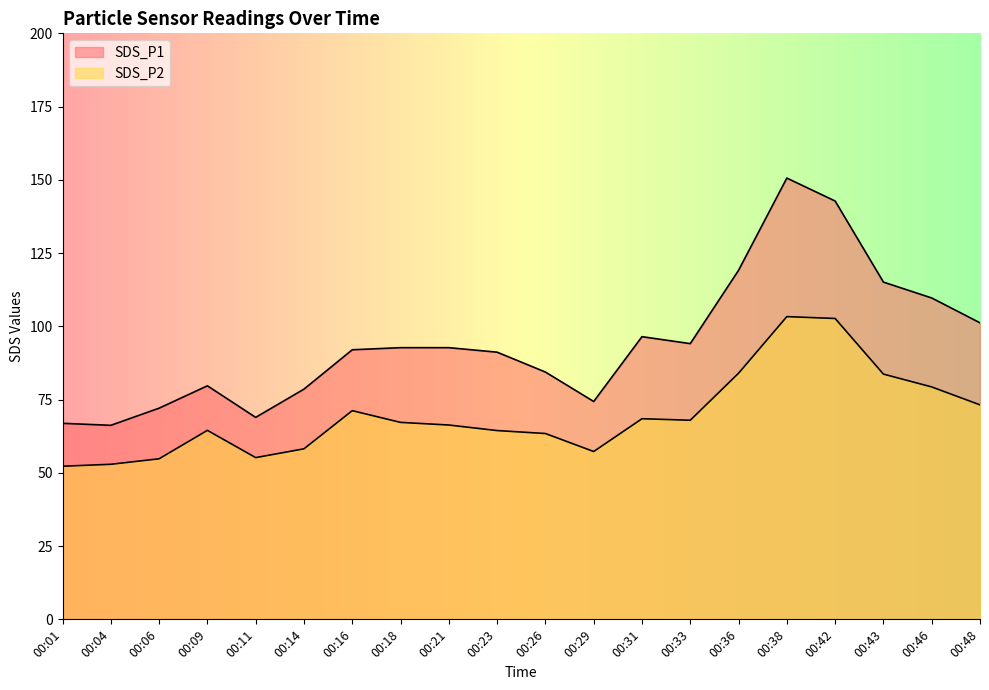

Read the SDS_P2 value at 00:16.

71.2